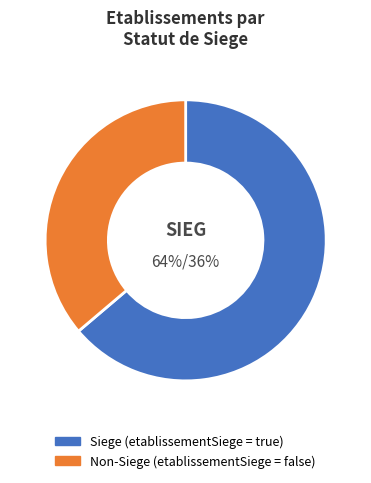

Is there any slice that represents more than half of the pie?

Yes